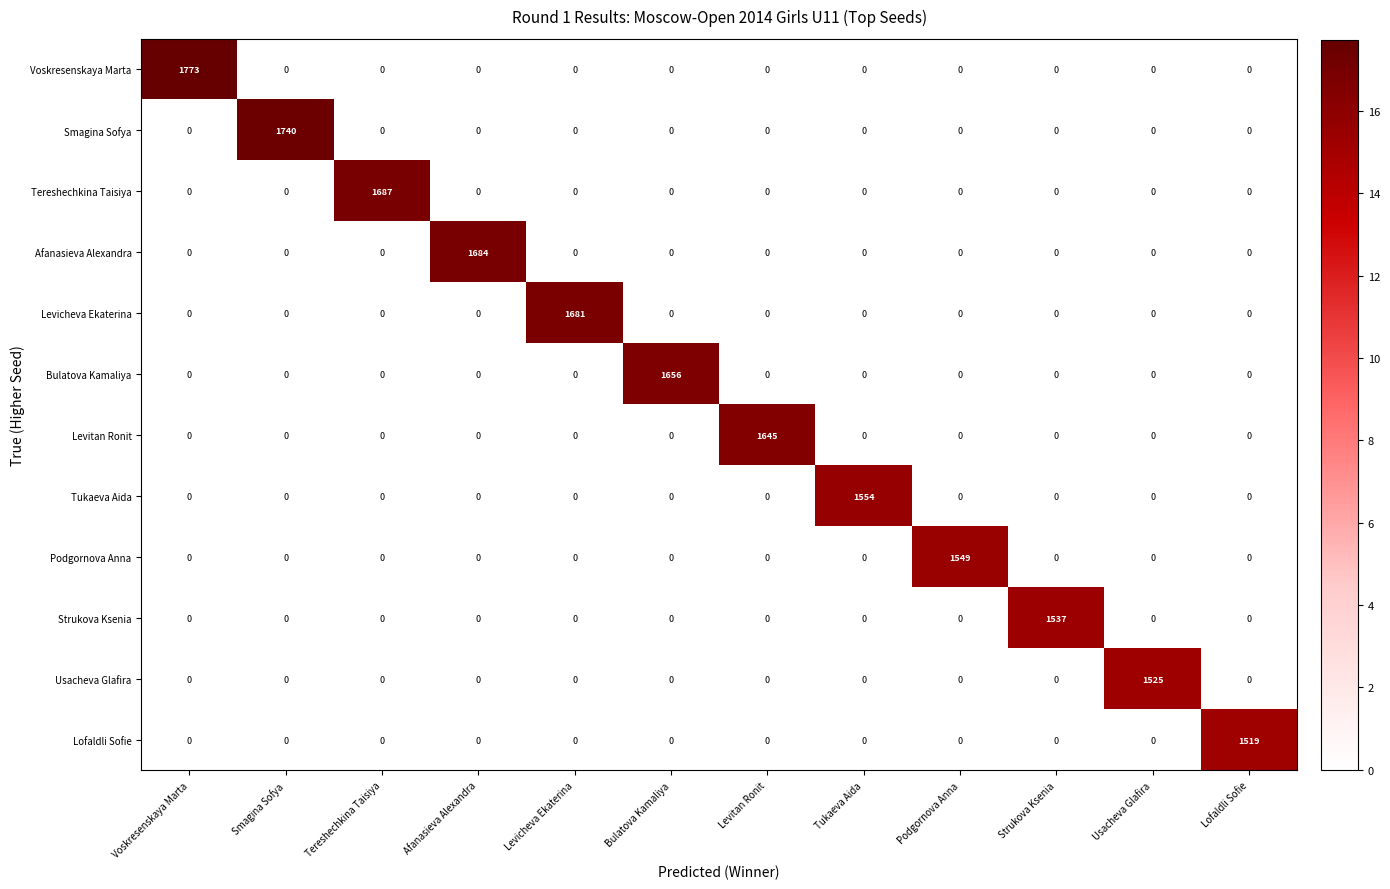

At which category is the sum across all series the highest?

Voskresenskaya Marta